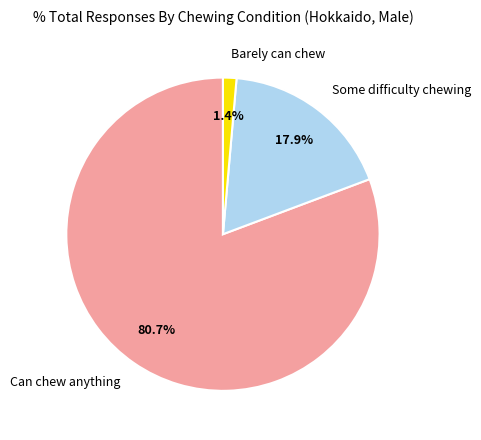

Which slice is the largest?

Can chew anything